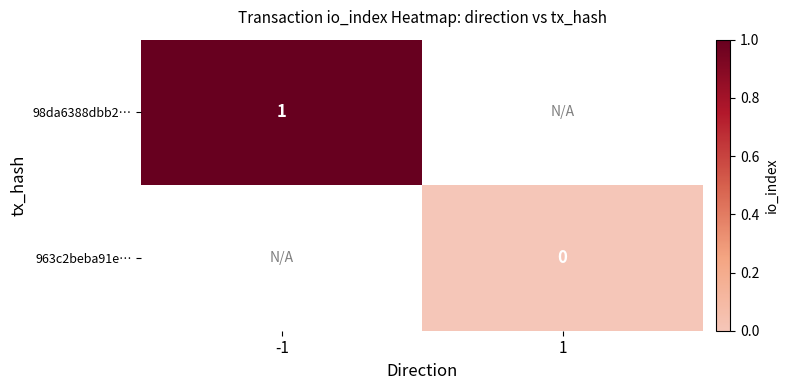

Is it true that 98da6388dbb2… equals 1 at -1?

True